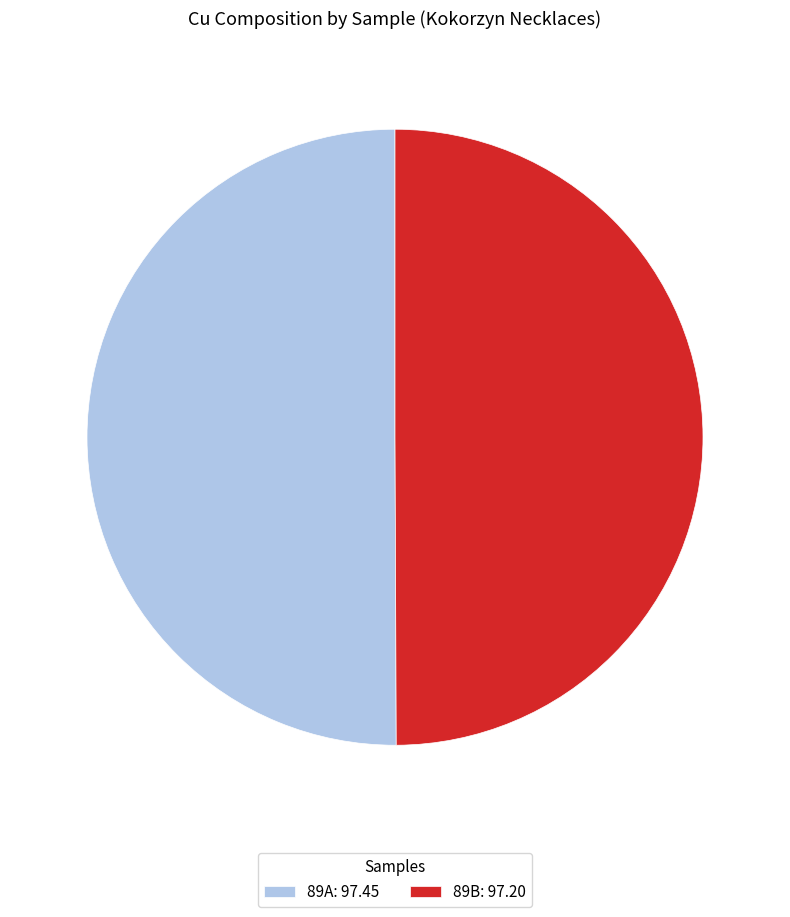

Is the sum of 89A: 97.45 and 89B: 97.20 greater than half?

Yes